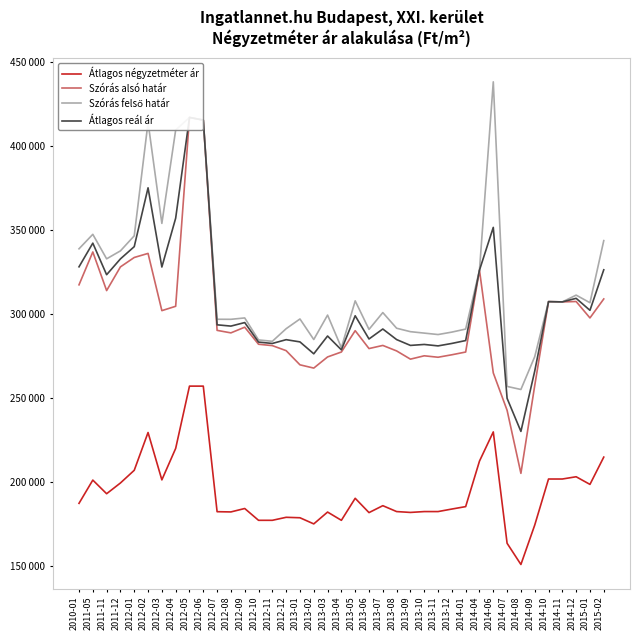

What is the difference between the highest and lowest values at 2014-08?

104160